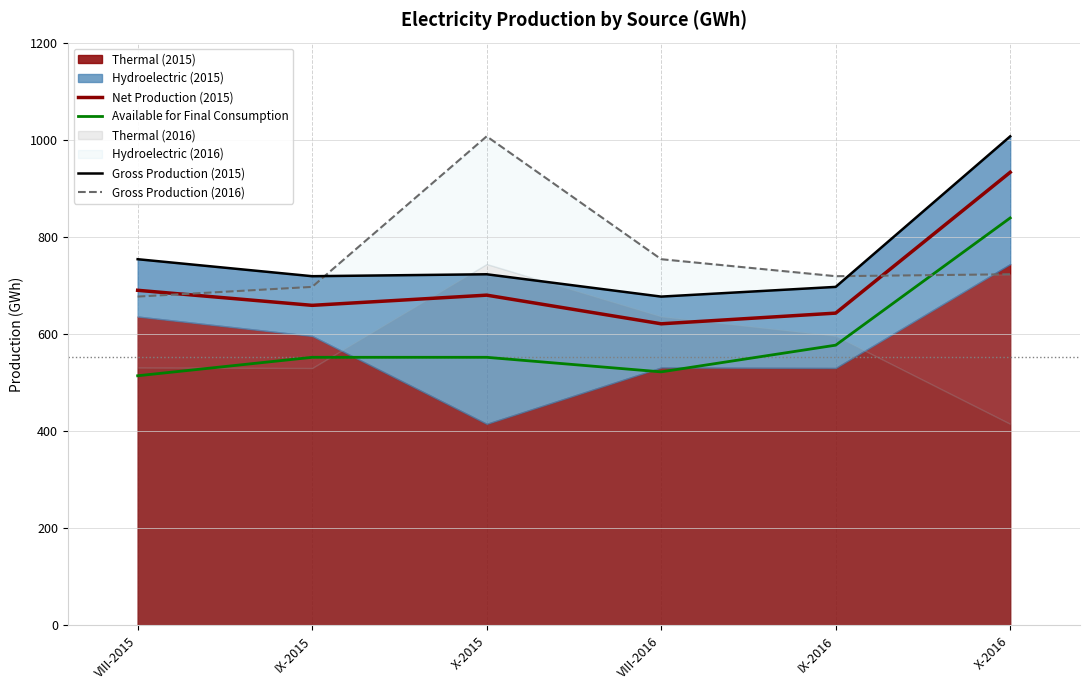

At VIII-2016, list the series in order from largest to smallest.

Gross Production (2016), Gross Production (2015), Net Production (2015), Available for Final Consumption